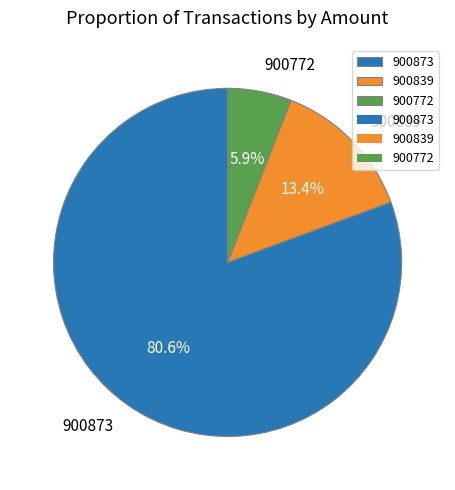

How many slices are in this pie chart?

3